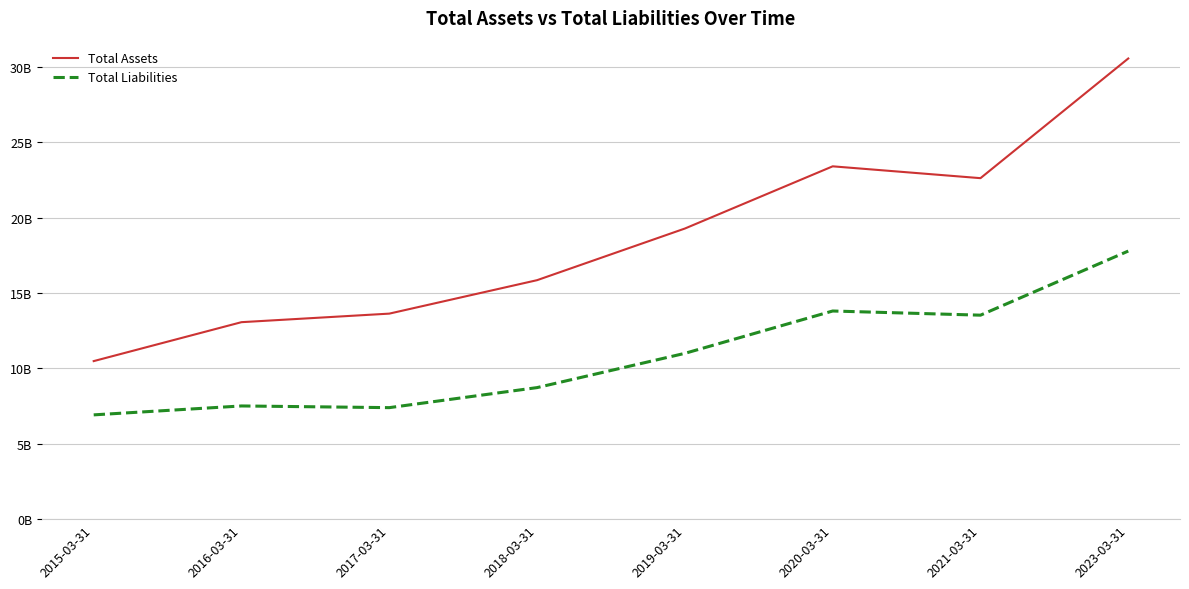

At which category is the sum across all series the highest?

2023-03-31